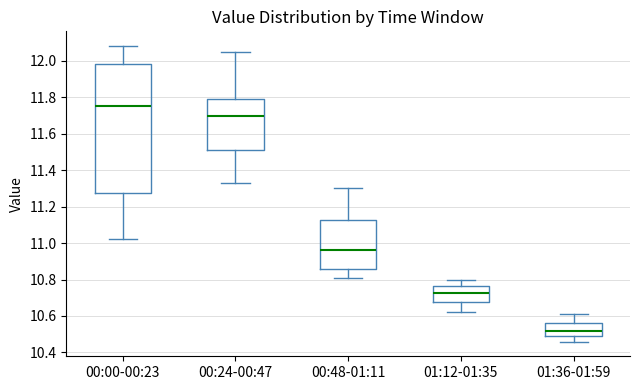

Reading left to right, read every box against the y-axis: the position of its median line, the range the box covers, and the ends of its whiskers. The values are not printed on the chart, so give them approximately, as read against the axis.

00:00-00:23: median 11.76, box 11.28 to 11.98, whiskers 11.02 to 12.08
00:24-00:47: median 11.70, box 11.52 to 11.80, whiskers 11.34 to 12.06
00:48-01:11: median 10.96, box 10.86 to 11.12, whiskers 10.82 to 11.30
01:12-01:35: median 10.72, box 10.68 to 10.76, whiskers 10.62 to 10.80
01:36-01:59: median 10.52, box 10.48 to 10.56, whiskers 10.46 to 10.62